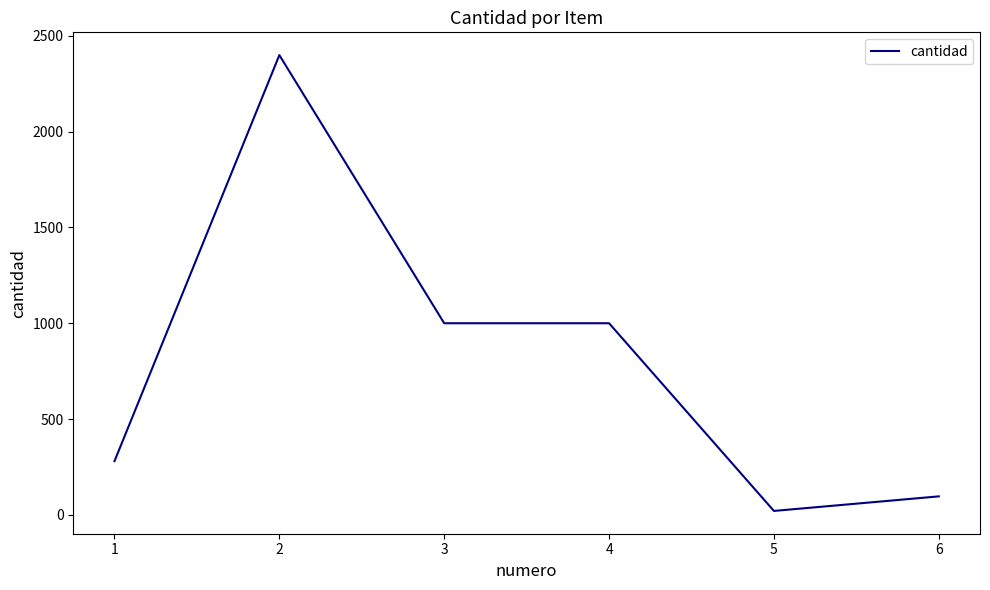

What is the maximum value shown in the chart?

2400